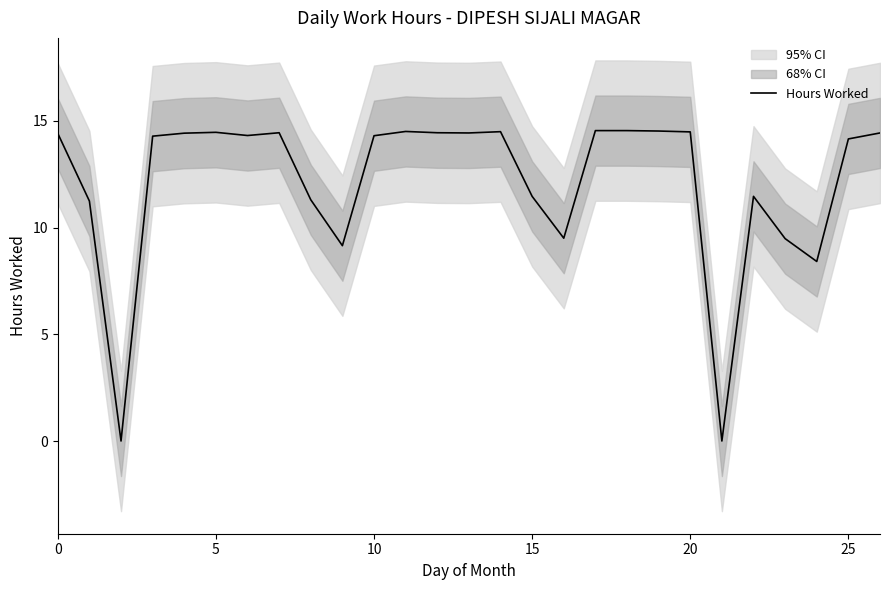

Reading left to right, what are all the values shown in this chart?

14.4	11.2	0.0	14.3	14.4	14.5	14.3	14.4	11.3	9.2	14.3	14.5	14.4	14.4	14.5	11.5	9.5	14.5	14.5	14.5	14.5	0.0	11.5	9.5	8.4	14.2	14.4